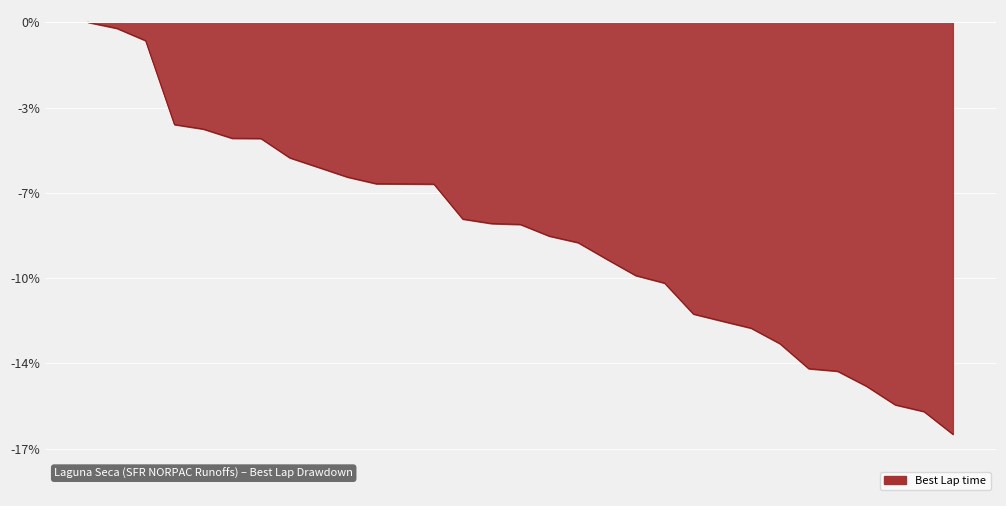

Does the chart display data point markers on the line(s)?

No